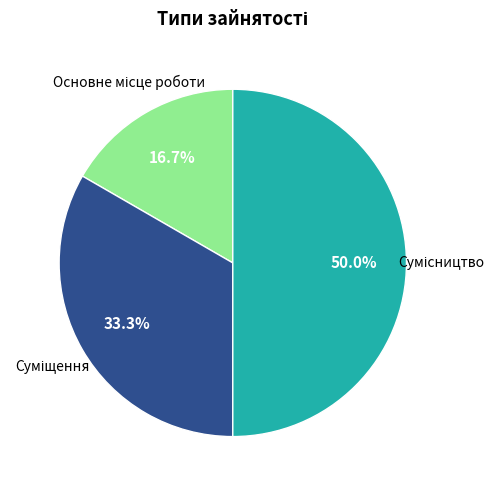

How many segments does this pie chart have?

3